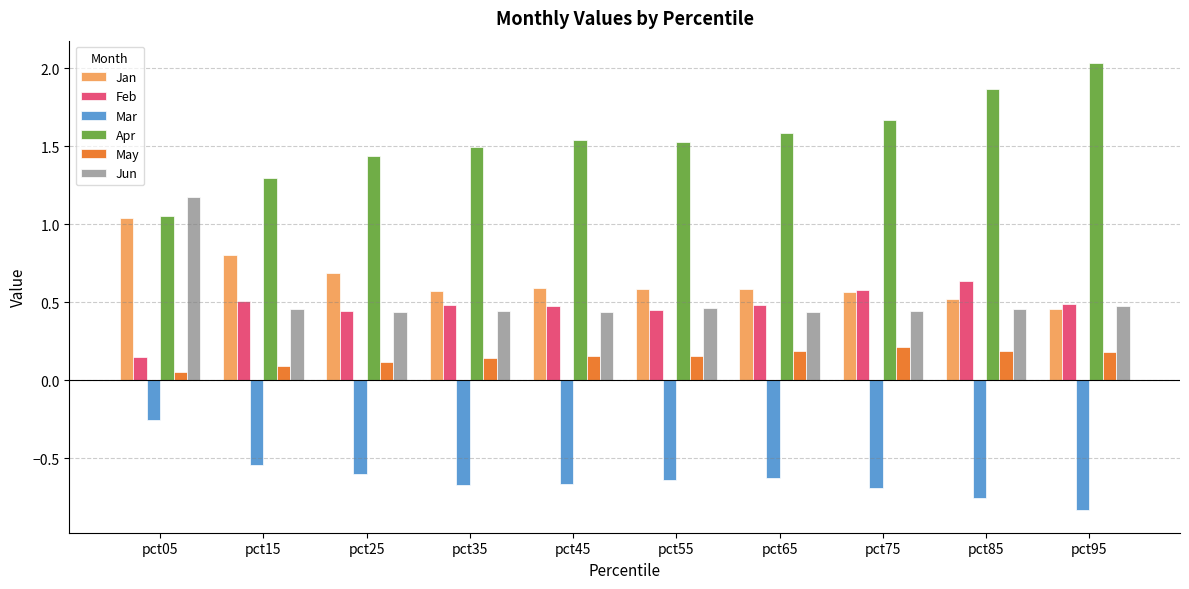

Which label corresponds to the largest value in the chart?

pct95